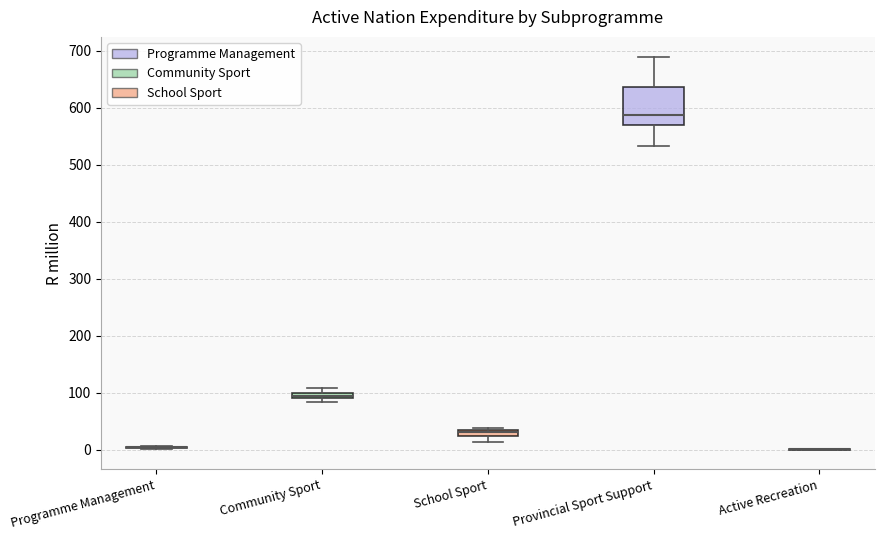

Where is the lower edge of the box for School Sport on the y-axis? The values are not printed on the chart, so give them approximately, as read against the axis.

20